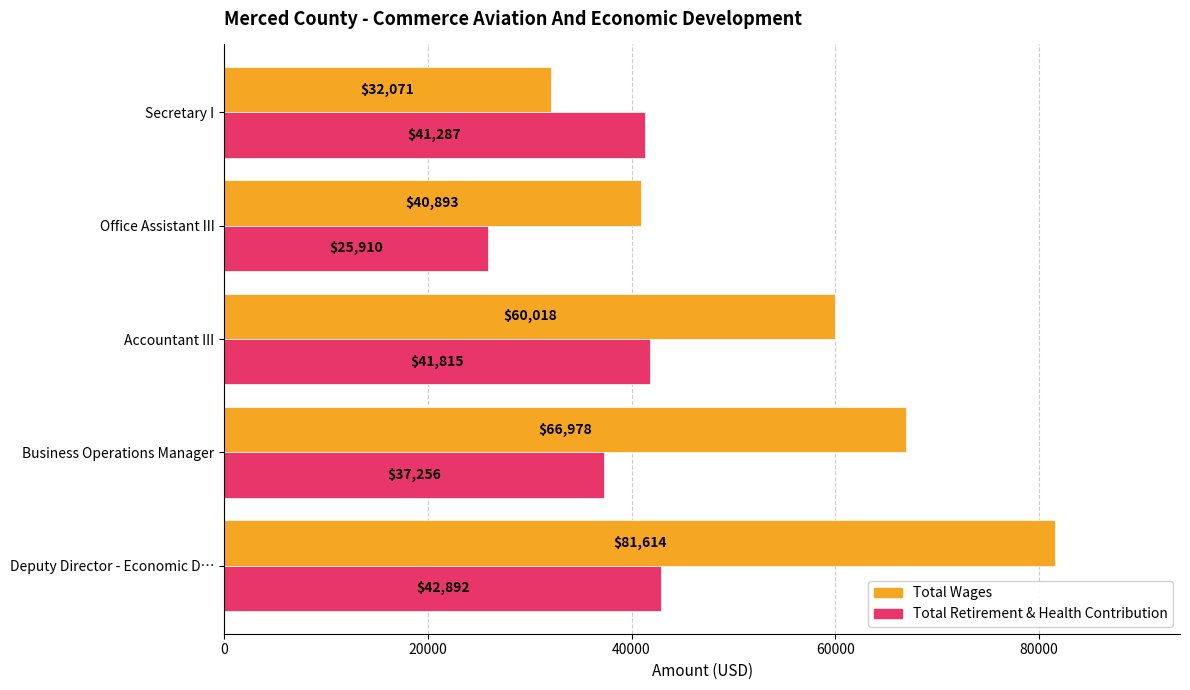

How many data points in Total Wages are less than 60018?

2